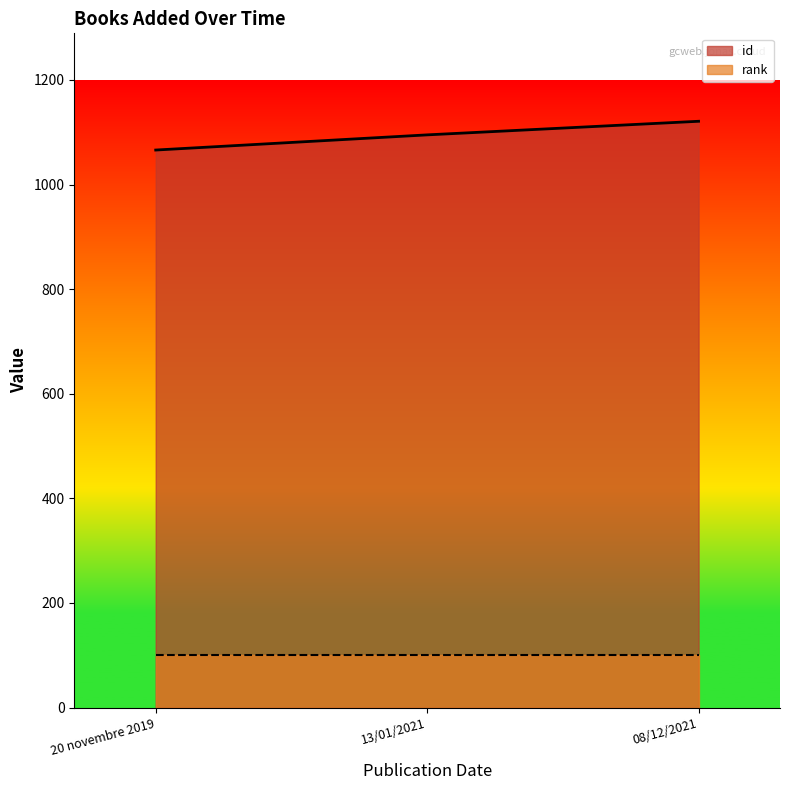

Which has a higher value, 20 novembre 2019 or 08/12/2021?

08/12/2021